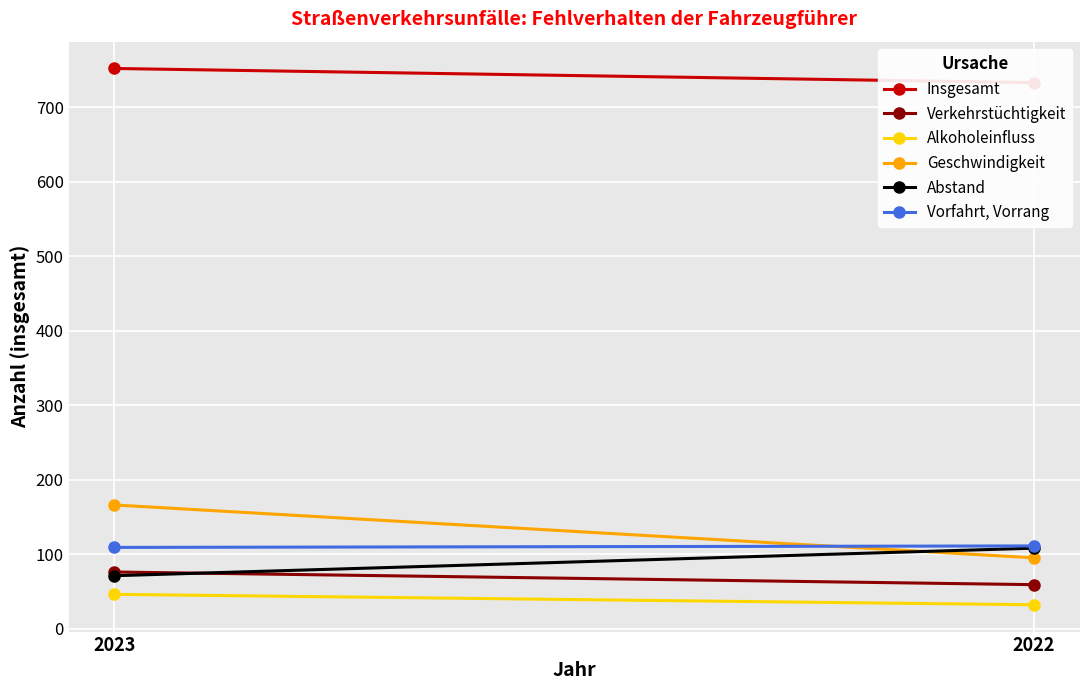

What is the maximum value for Vorfahrt, Vorrang?

111